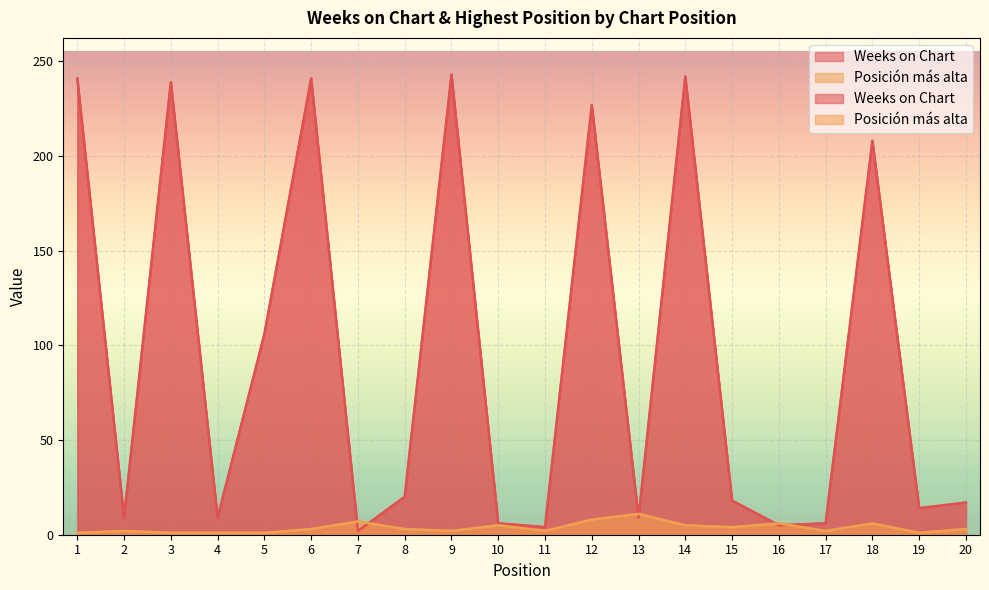

What is the sum of the Posición más alta values at 3 and 13?

12